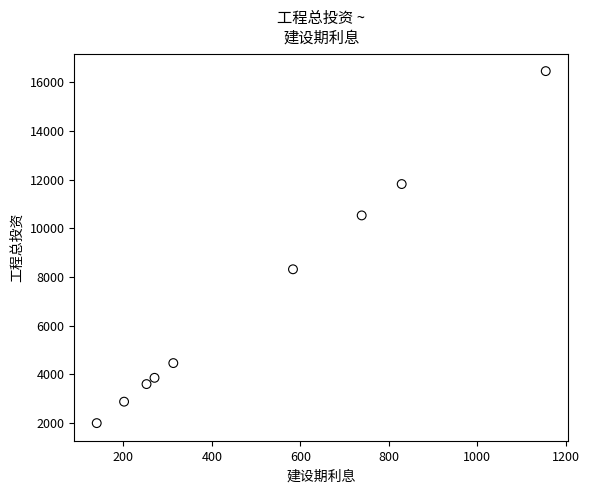

What is the average X value?

498.1